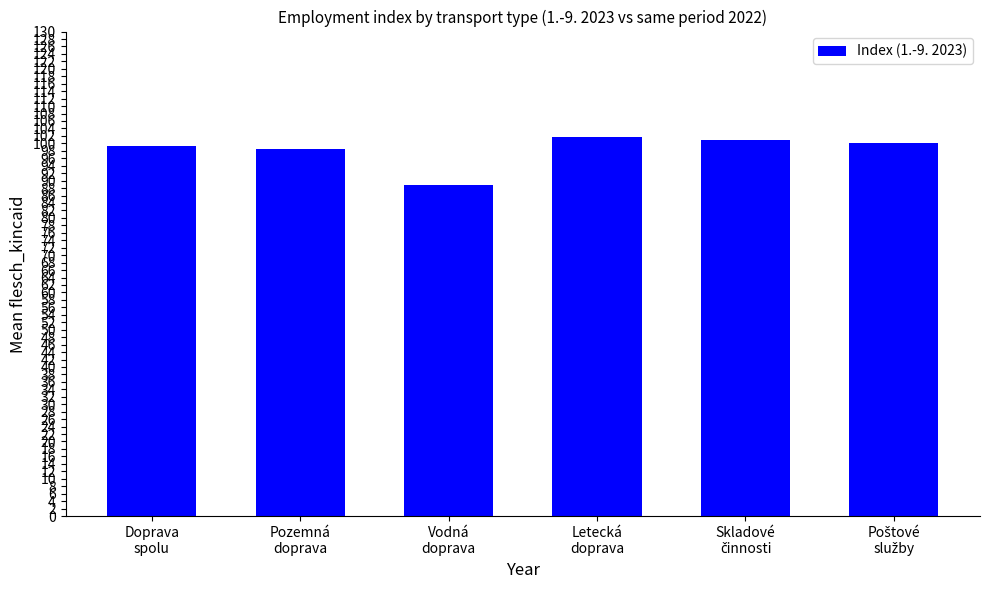

Reading left to right, transcribe all the data shown in this chart.

99.3	98.5	88.7	101.6	100.8	100.2